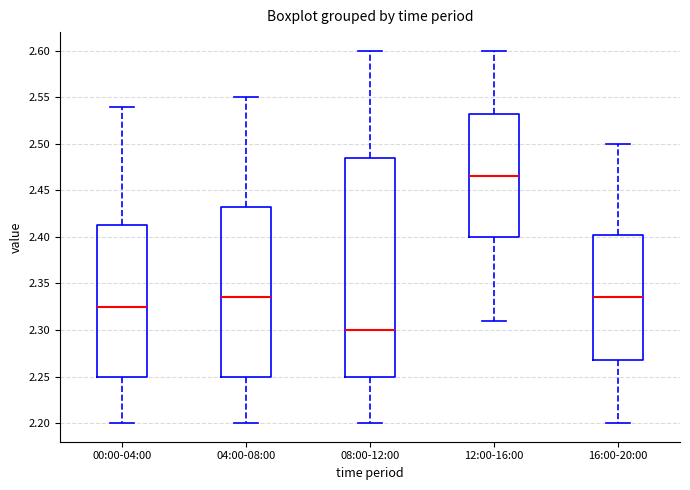

Where does the upper whisker of the box for 08:00-12:00 end on the y-axis? The values are not printed on the chart, so give them approximately, as read against the axis.

2.600